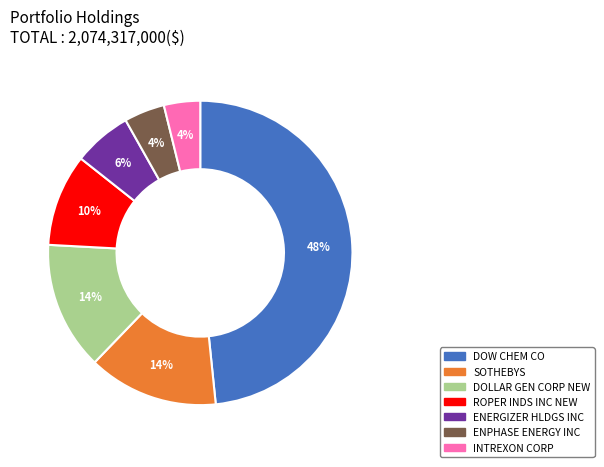

Does DOLLAR GEN CORP NEW account for over 50% of the chart?

No